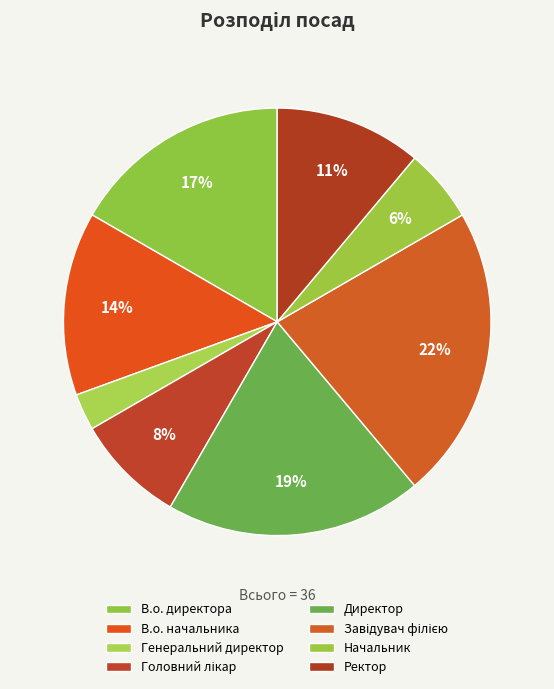

To the nearest percent, what portion does Генеральний директор represent?

3%